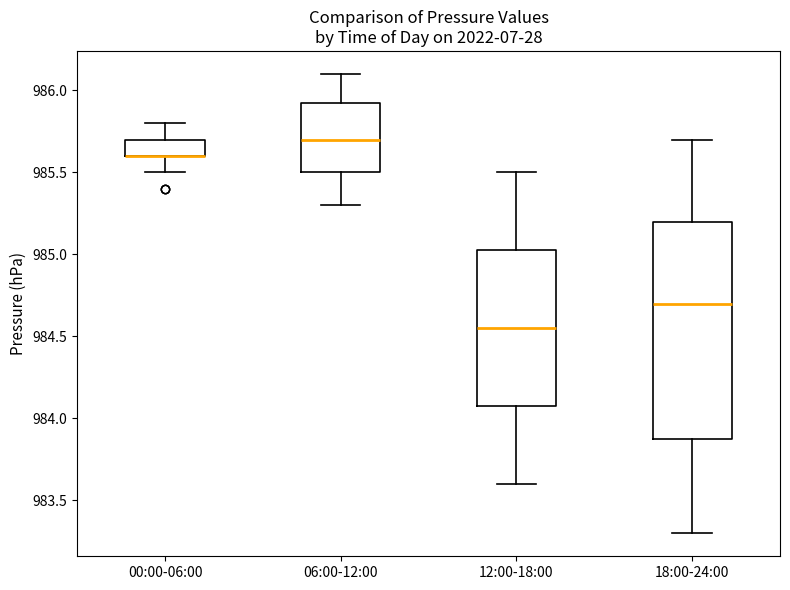

Reading left to right, transcribe this box plot: for each box, give where its median line is, the range the box spans, and where its two whiskers end, as read against the y-axis. The values are not printed on the chart, so give them approximately, as read against the axis.

00:00-06:00: median 985.60 (drawn on the box's lower edge), box 985.60 to 985.70, whiskers 985.50 to 985.80
06:00-12:00: median 985.70, box 985.50 to 985.95, whiskers 985.30 to 986.10
12:00-18:00: median 984.55, box 984.10 to 985.05, whiskers 983.60 to 985.50
18:00-24:00: median 984.70, box 983.90 to 985.20, whiskers 983.30 to 985.70